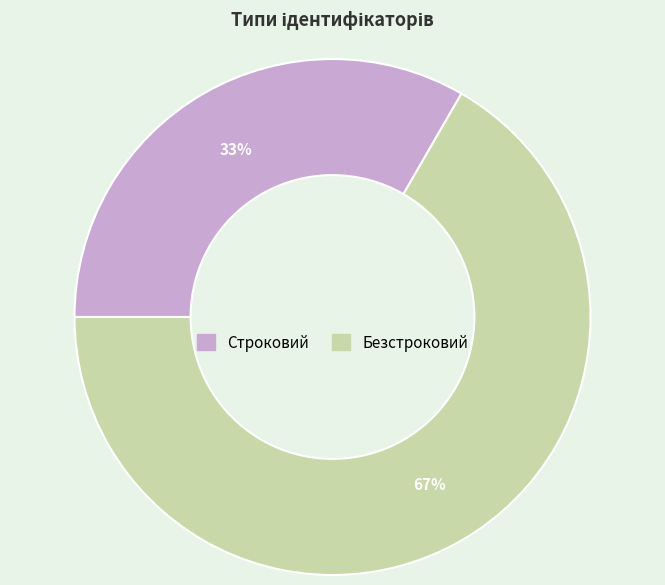

Does Безстроковий represent more than half of the total?

Yes